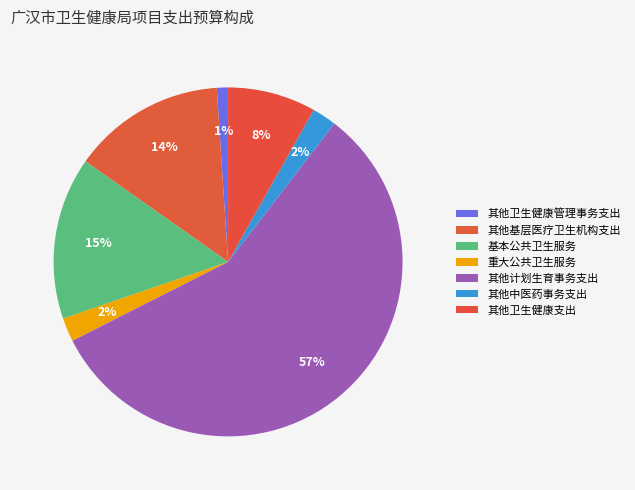

How many segments does this pie chart have?

7